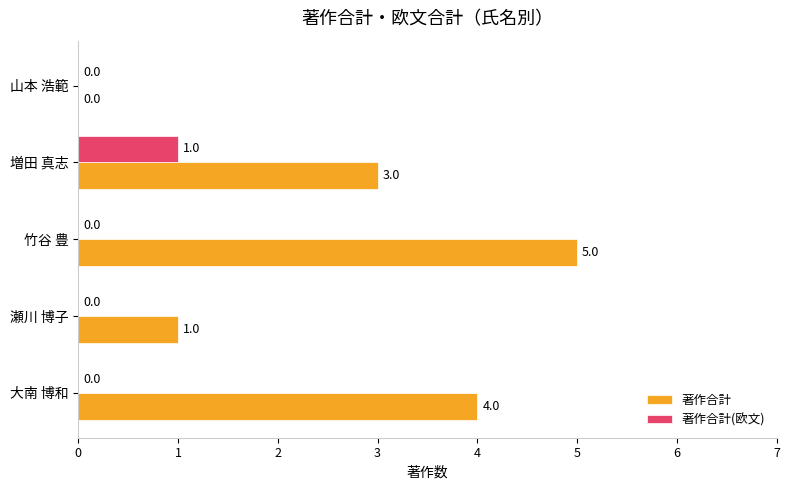

Where is 著作合計 nearest to the value 2?

瀬川 博子